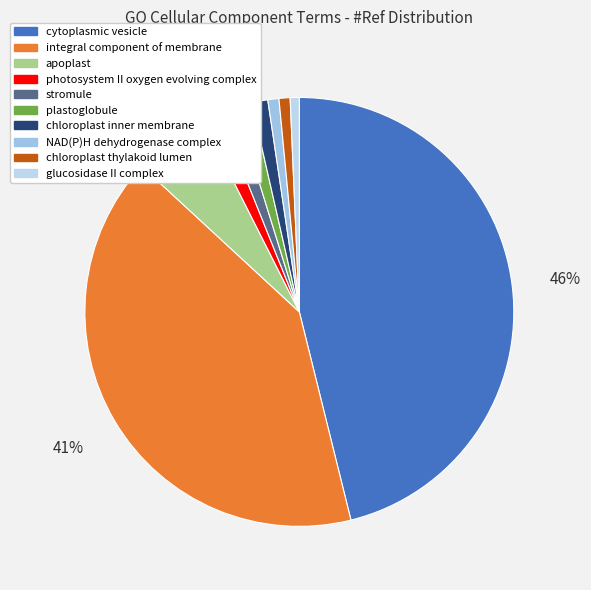

To the nearest percent, what is the average slice percentage?

10%